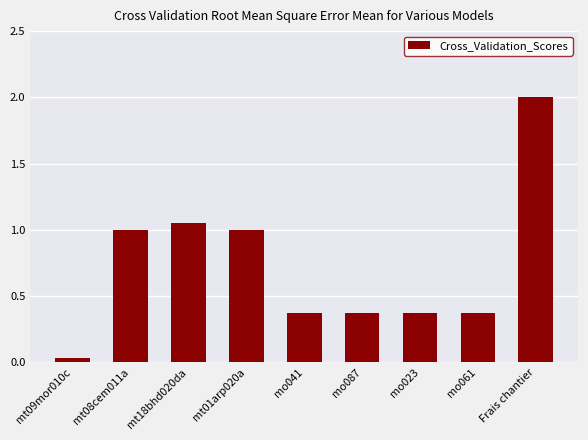

How many bars are there in total?

9